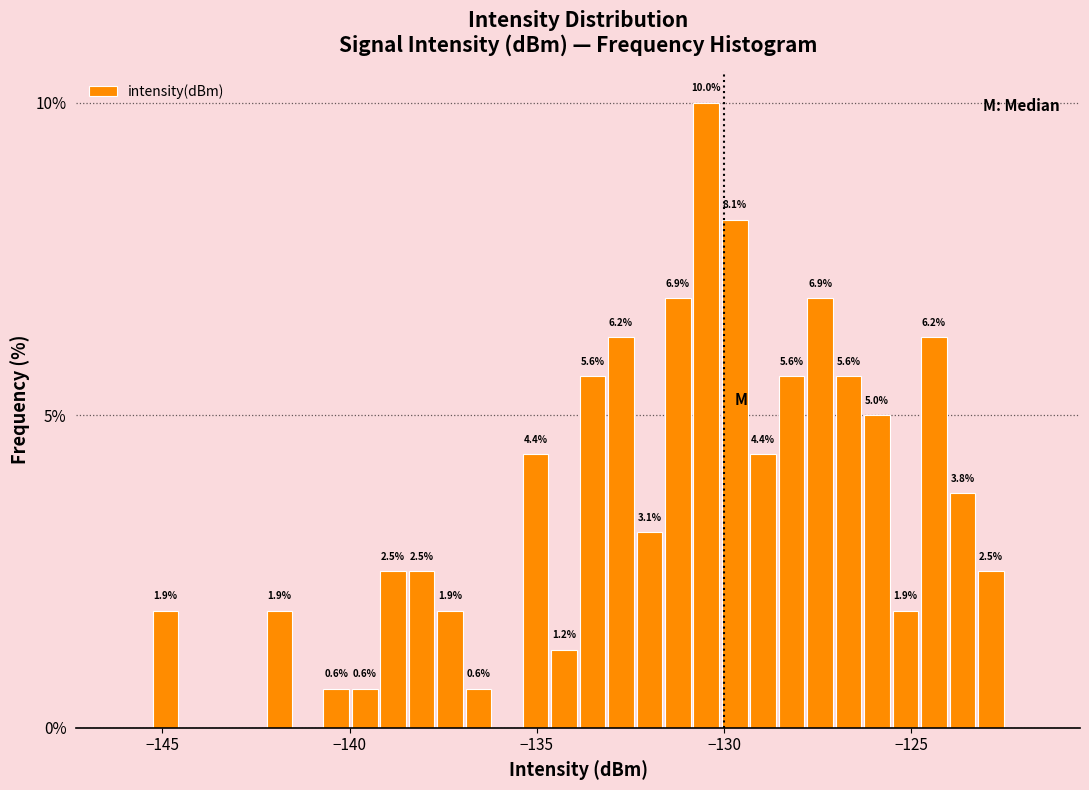

Around what value on the x-axis is the tallest bar? Give the approximate position of its centre, as read against the axis.

-130.5